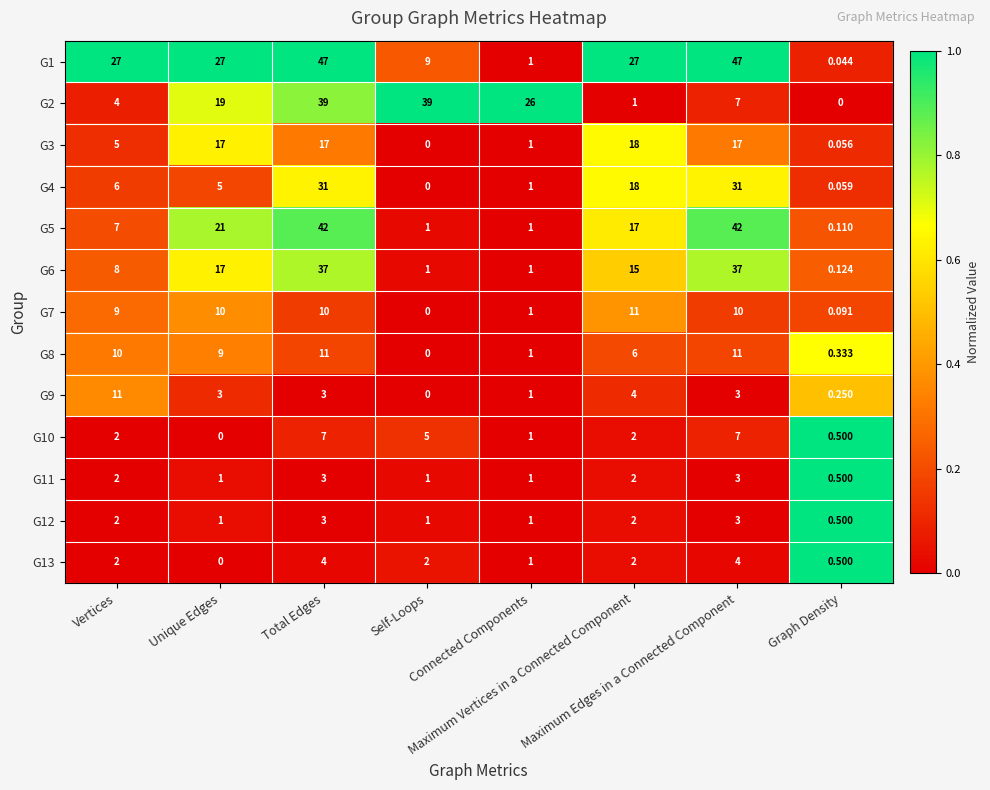

Rank the series at Unique Edges from highest to lowest value.

G1, G5, G2, G3, G6, G7, G8, G4, G9, G11, G12, G10, G13